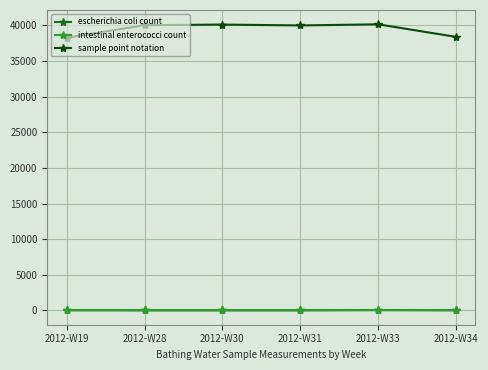

What is the average value of the intestinal enterococci count series?

10